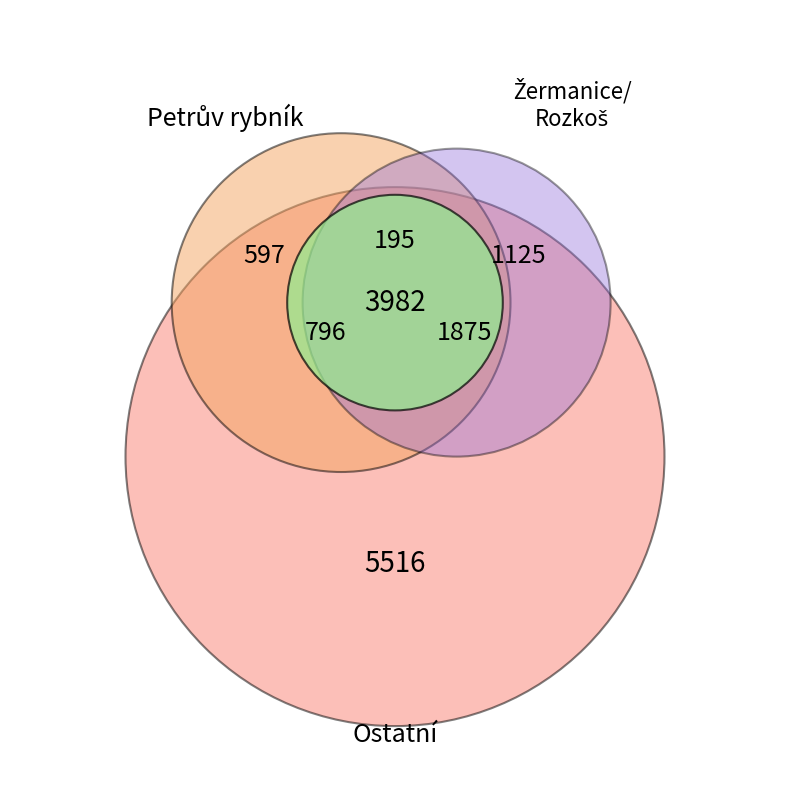

The Rozkoš slice represents 1% of the pie. True or false?

False